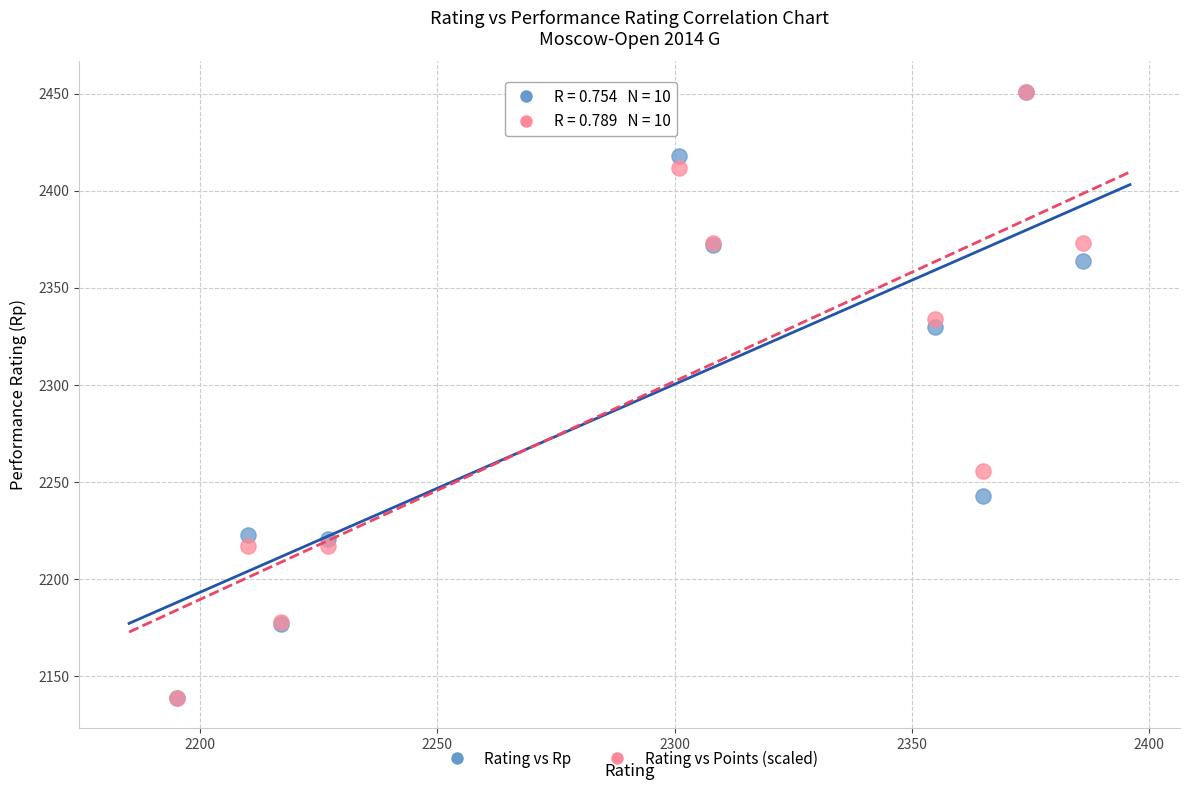

In the Rating vs Rp series, what Y value is closest to 2295?

2330